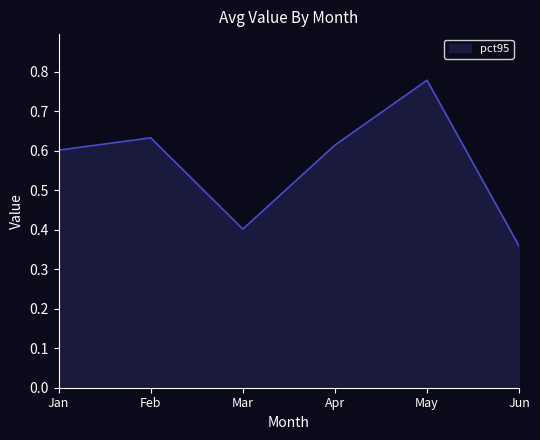

Between Apr and Mar, which is larger?

Apr